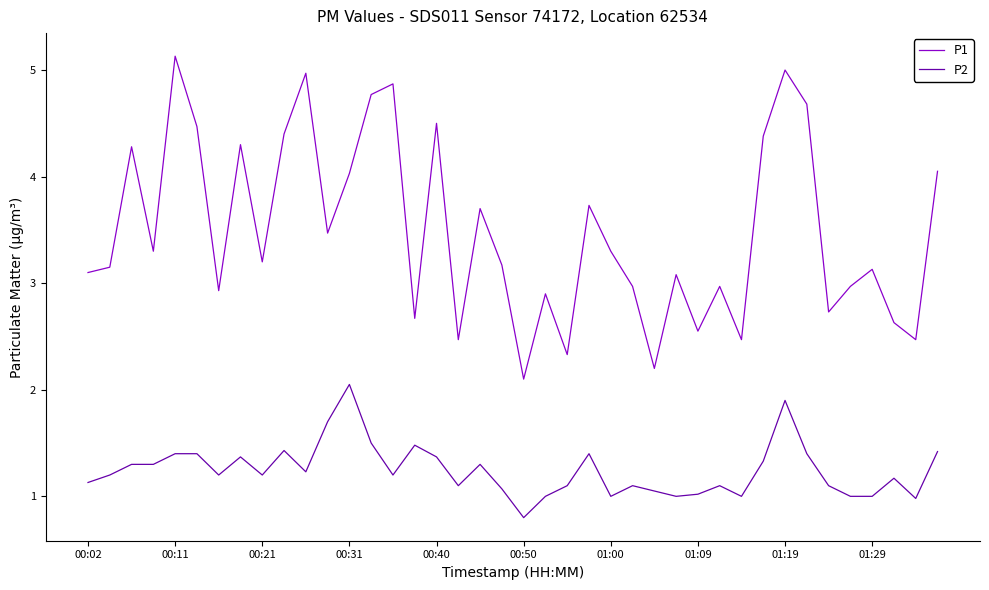

What is the minimum value shown in the chart?

0.8